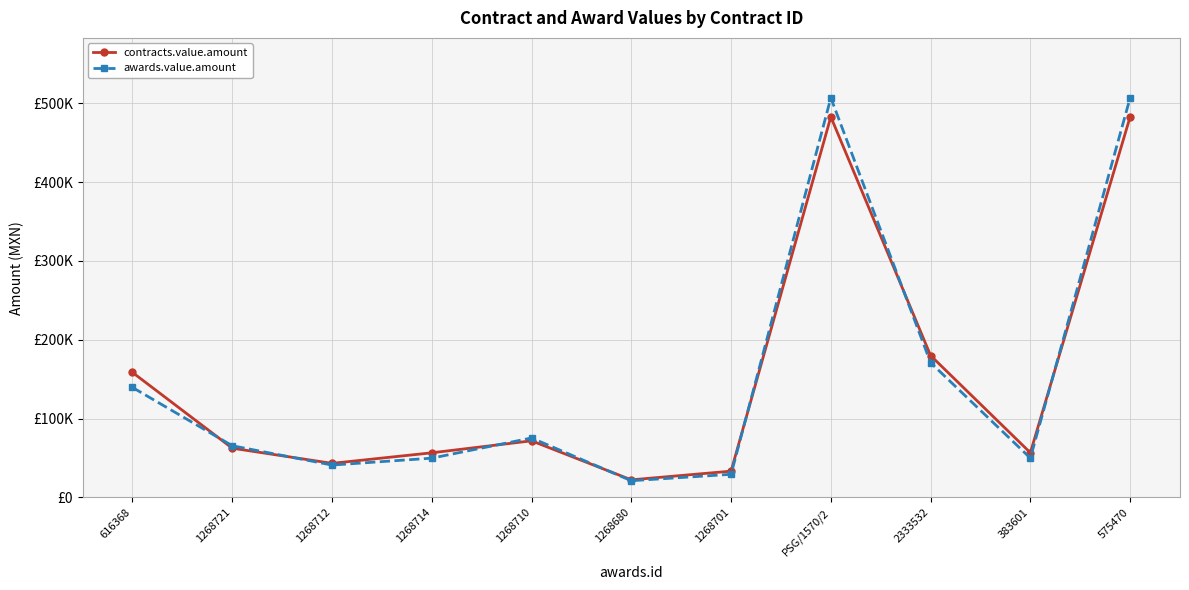

True or false: contracts.value.amount has more than 0 points higher than both neighbors.

True